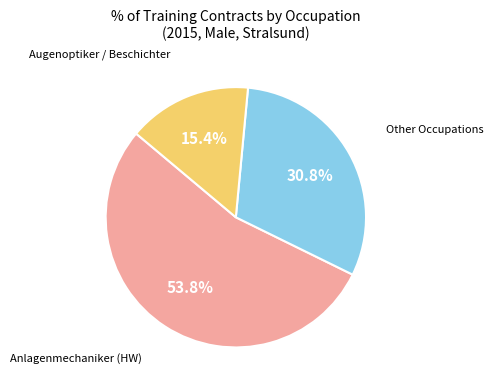

Is there a majority slice in this chart?

Yes